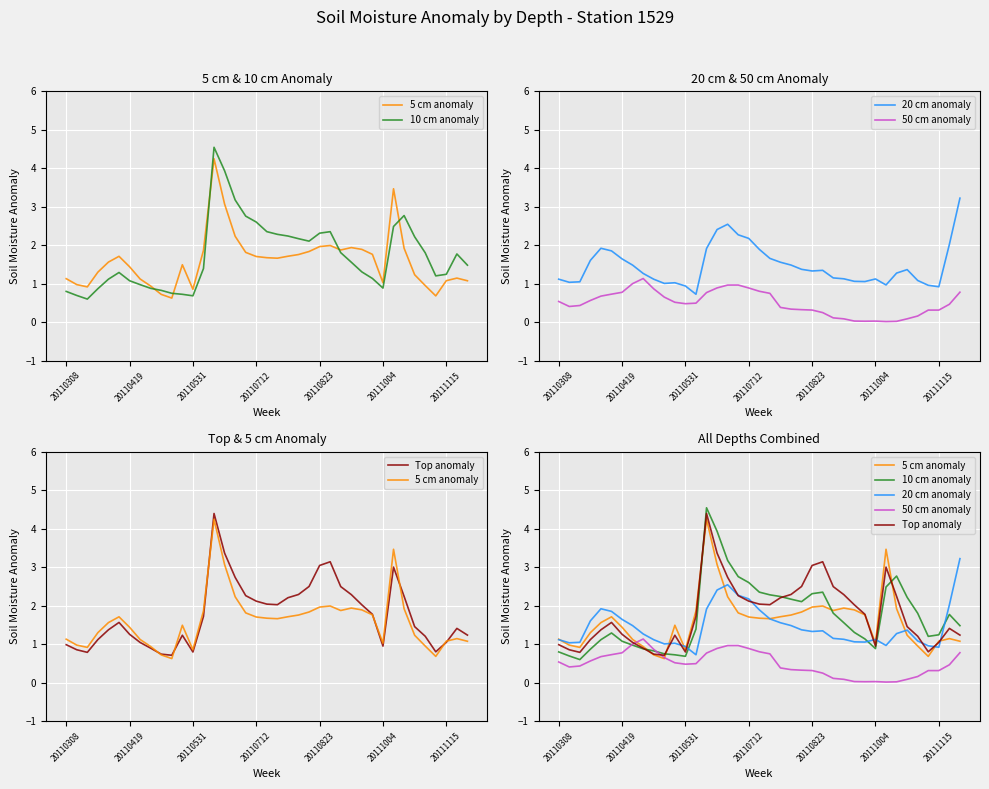

Which has a higher value, 20110823 or 9?

20110823